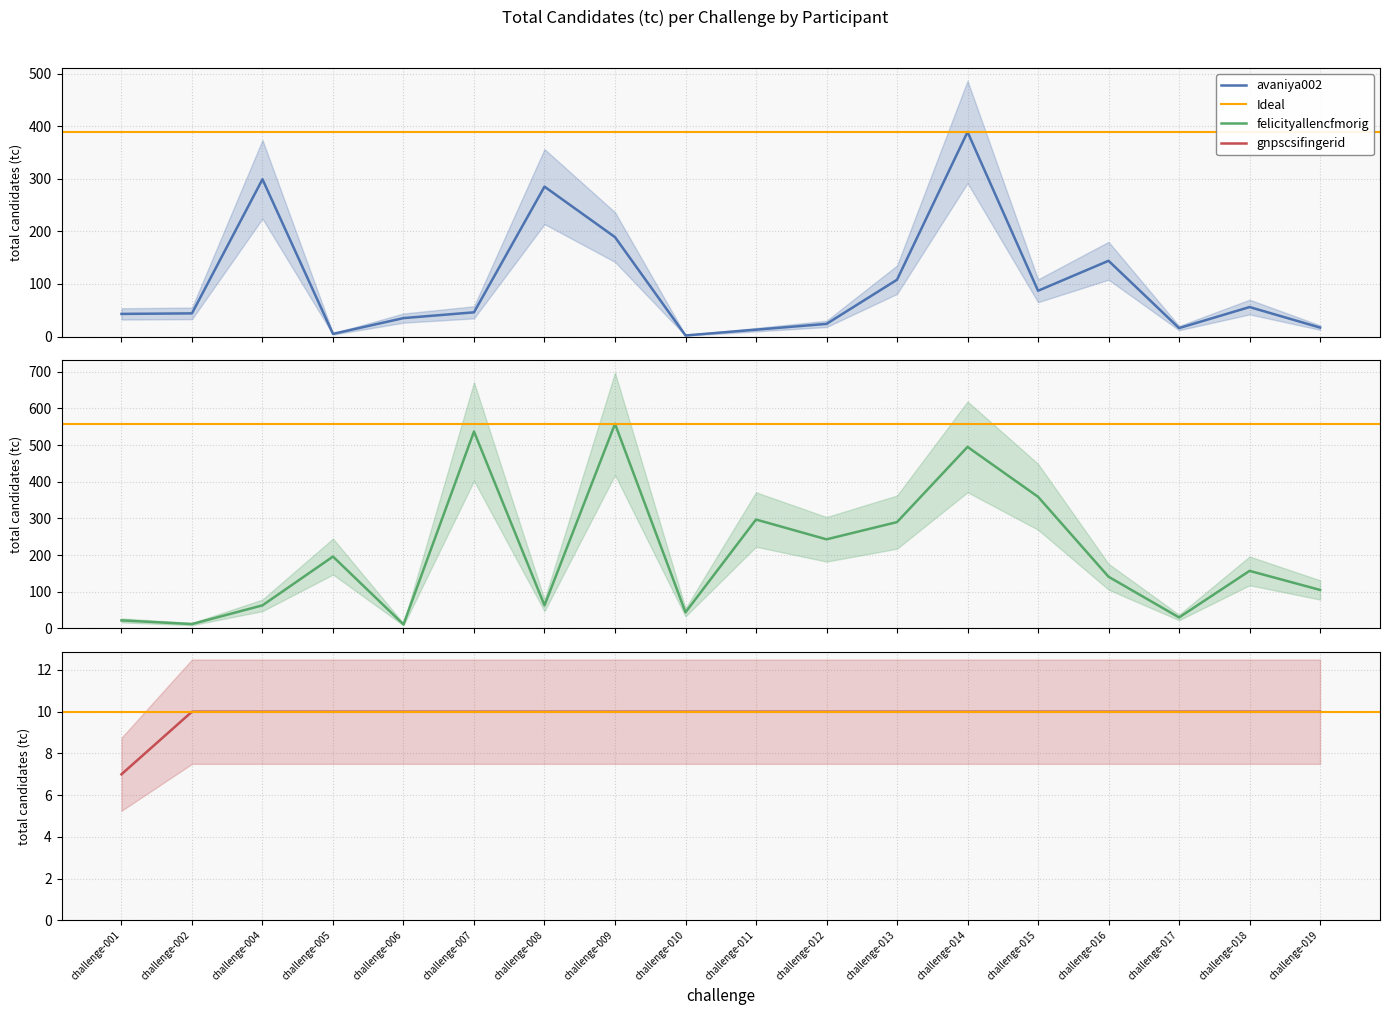

What is the value of the avaniya002 point at the 13th from the left?

389